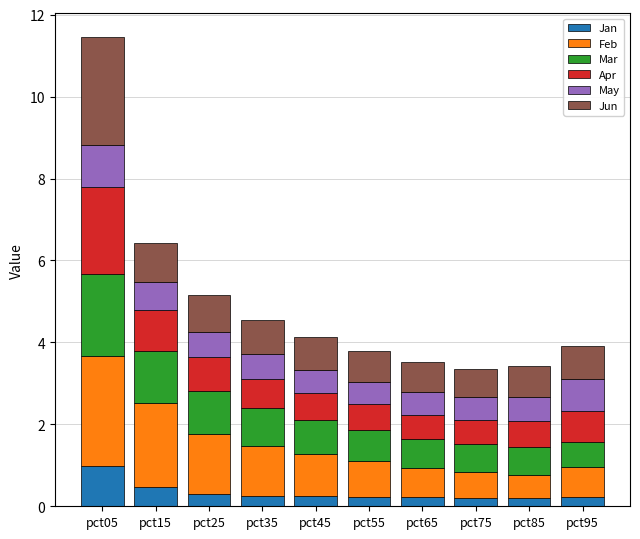

At which category is the sum across all series the highest?

pct05